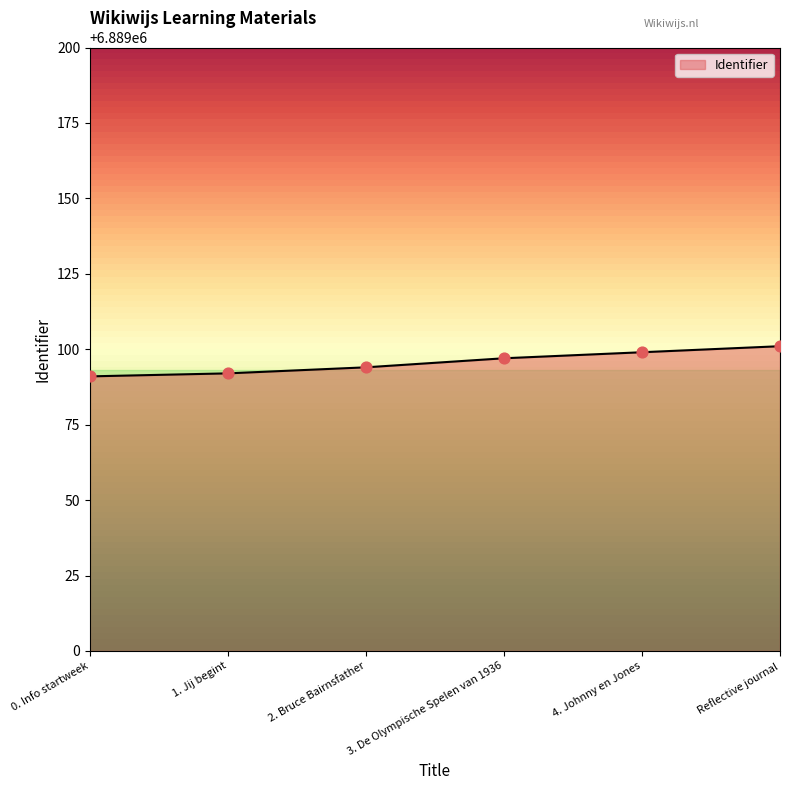

What is the change in value from 1. Jij begint to Reflective journal?

+9